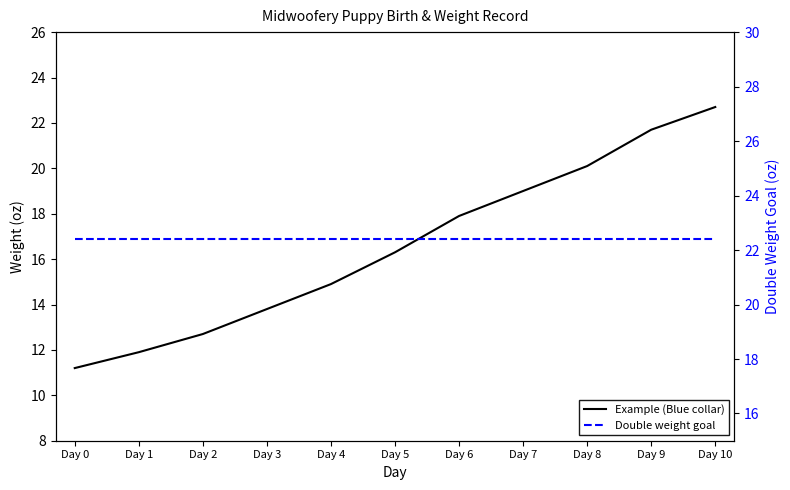

Rank the series by their maximum value, from highest to lowest.

Example (Blue collar), Double weight goal